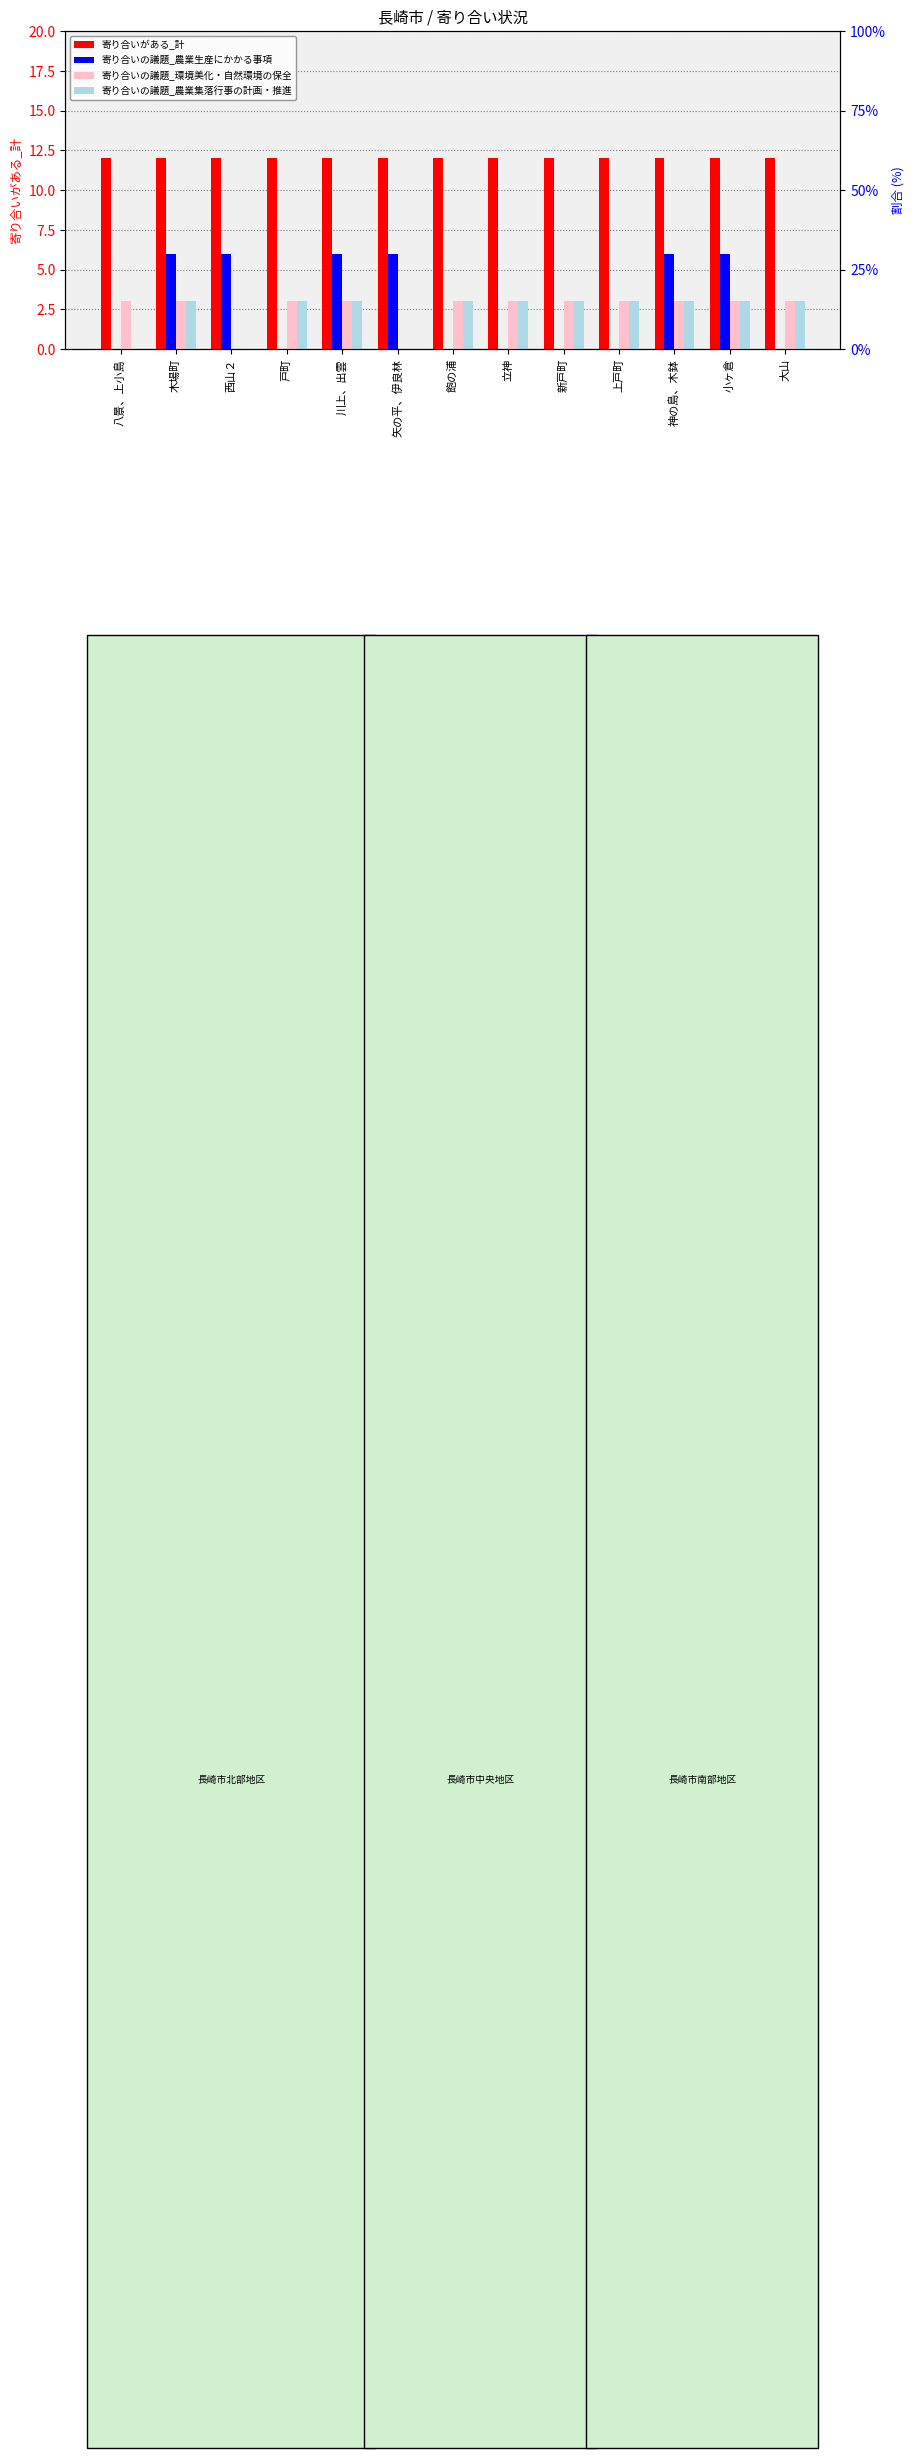

What is the total value across all series at 新戸町?

18